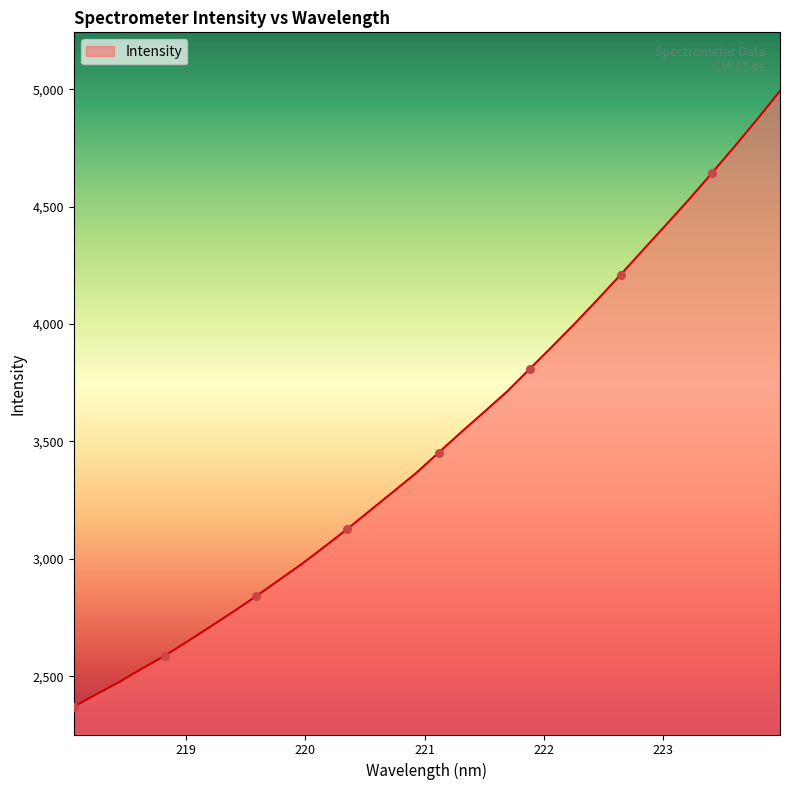

What is the smallest value displayed?

2370.5